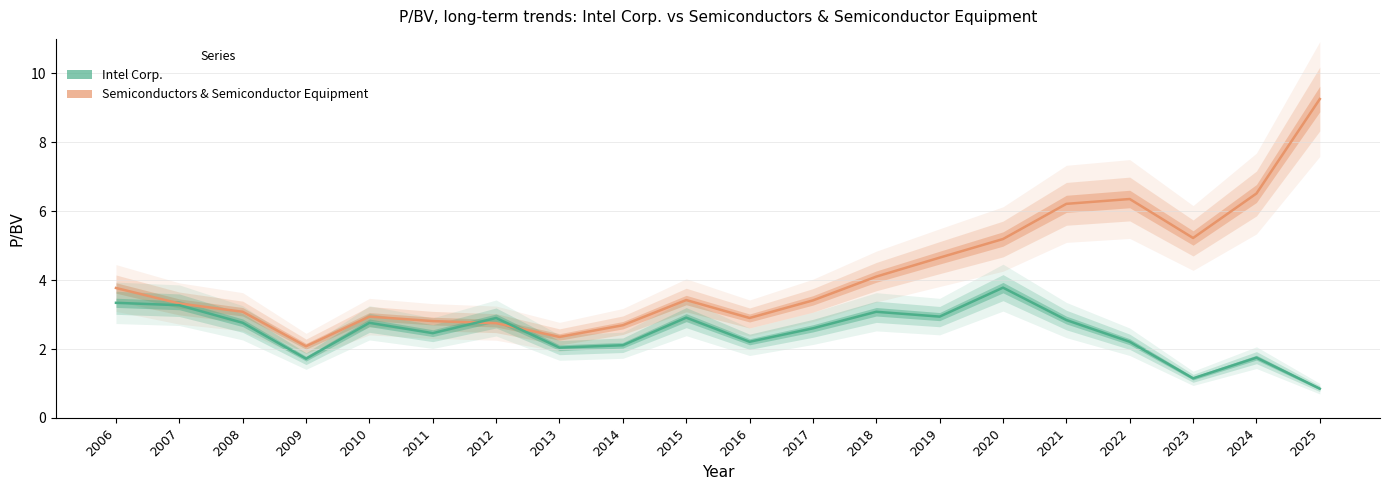

Between 2009 and 2022, which series saw the biggest shift?

Semiconductors & Semiconductor Equipment